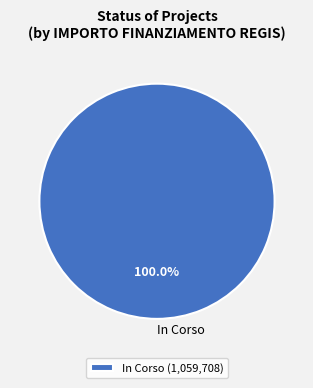

Does In Corso represent more than half of the total?

Yes